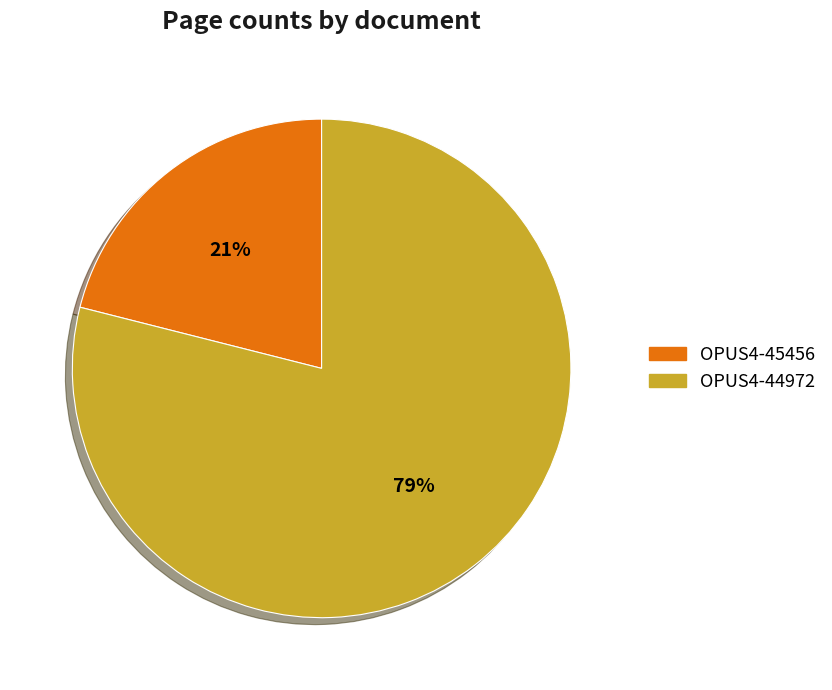

Which has a higher value, OPUS4-44972 or OPUS4-45456?

OPUS4-44972